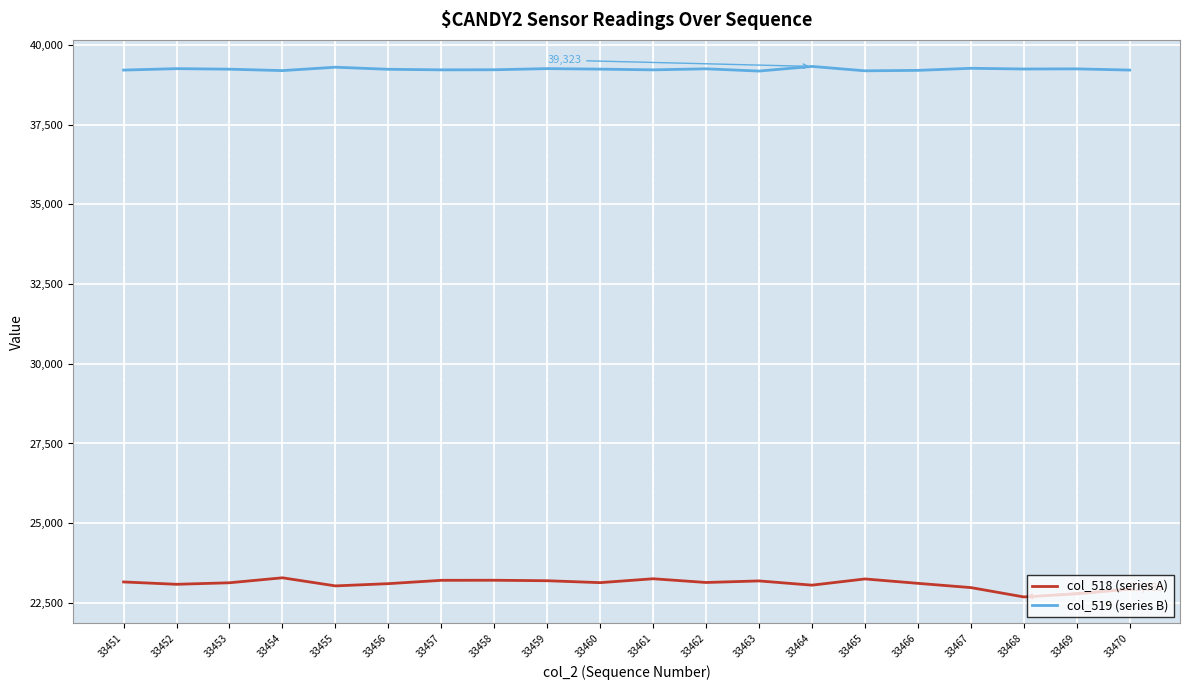

List the series in order of their overall mean, highest first.

col_519 (series B), col_518 (series A)